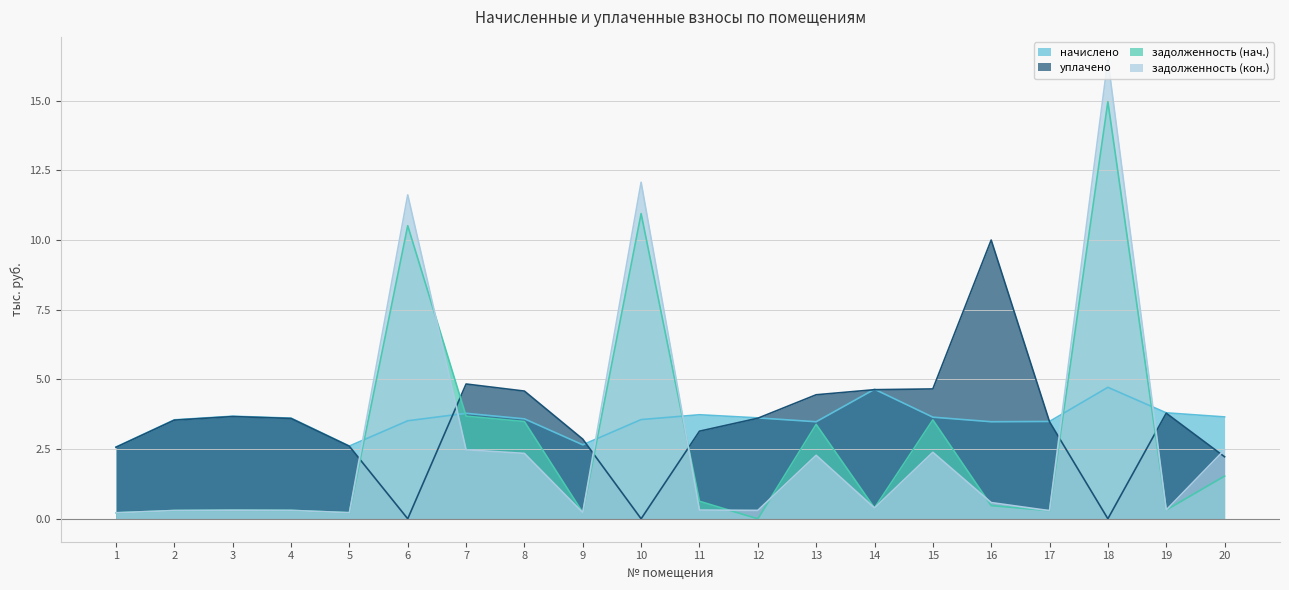

Between 3 and 16, which series saw the biggest shift?

уплачено